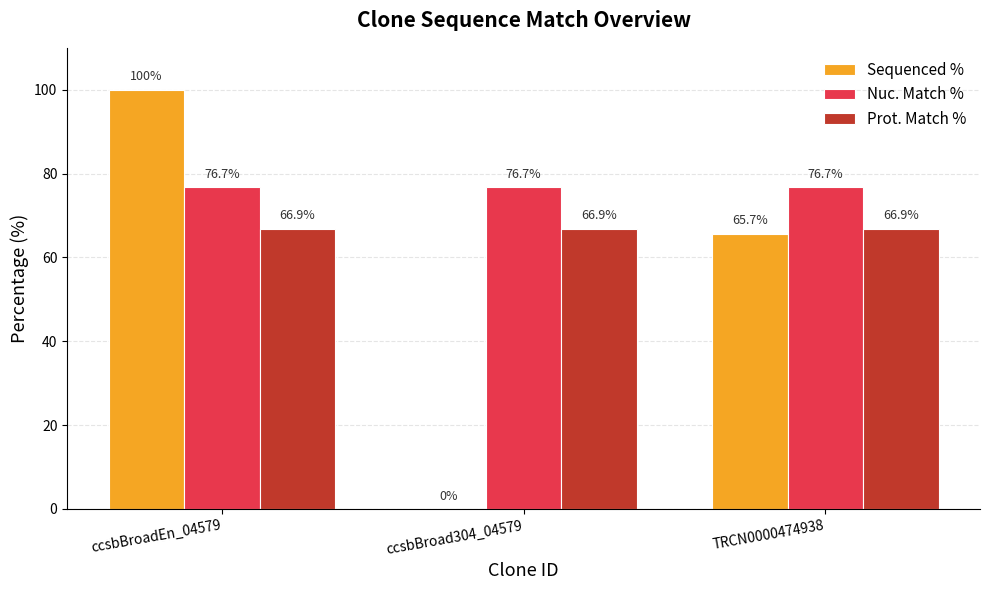

What is the sum of the Nuc. Match % values at ccsbBroadEn_04579 and ccsbBroad304_04579?

153.4